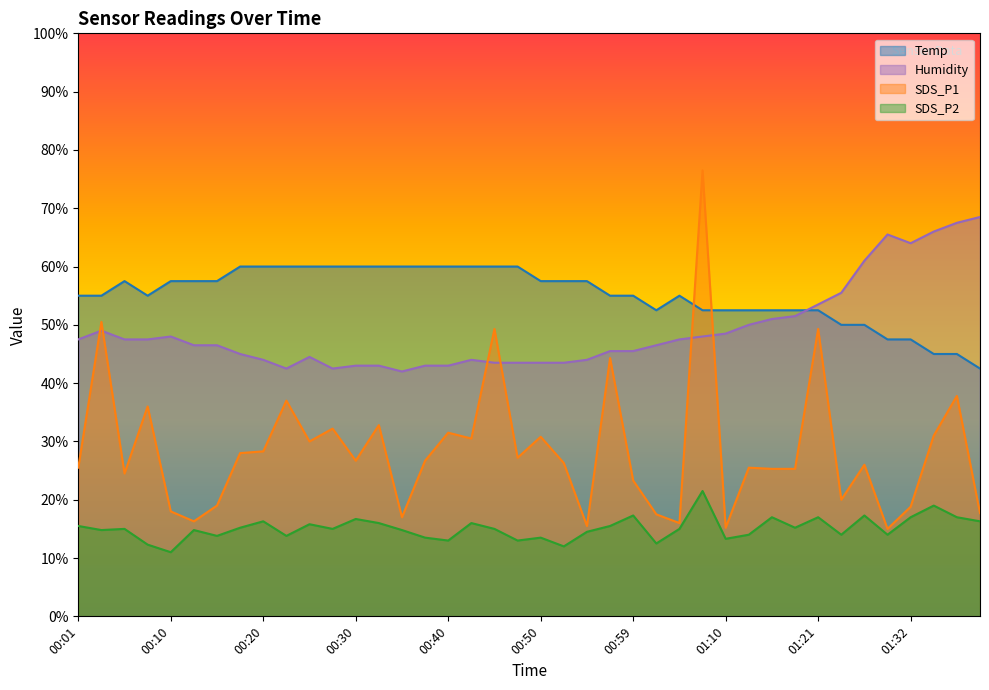

What is the spread (max minus min) of values at 00:27?

45.0